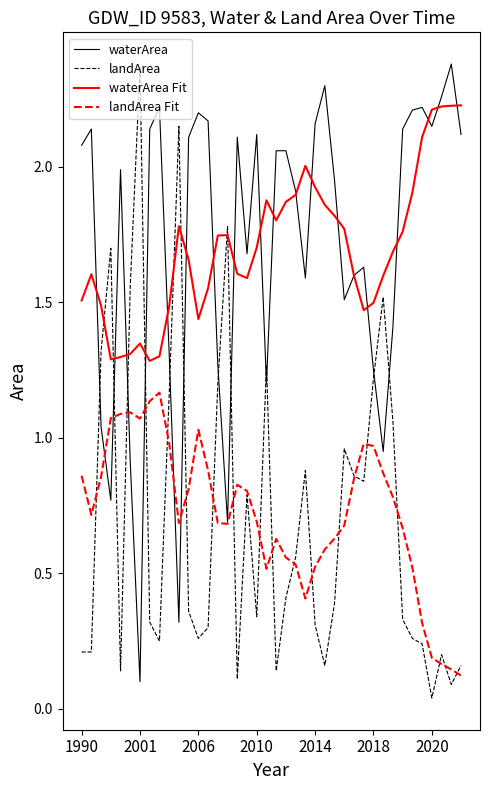

True or false: waterArea Fit and landArea Fit cross at least once.

False